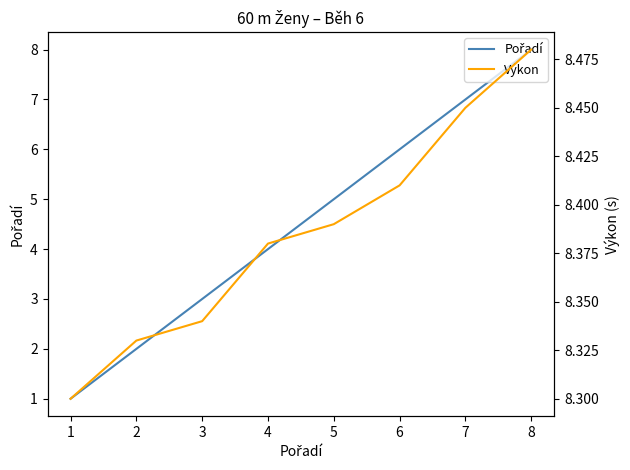

How many categories are shown in the chart?

8